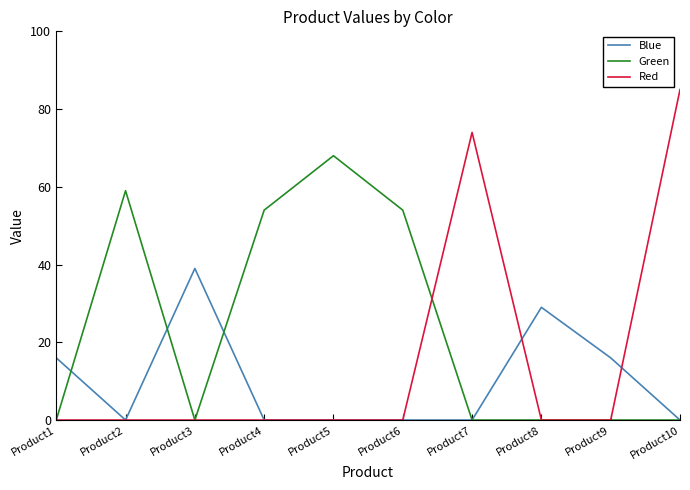

Does the chart display data point markers on the line(s)?

No